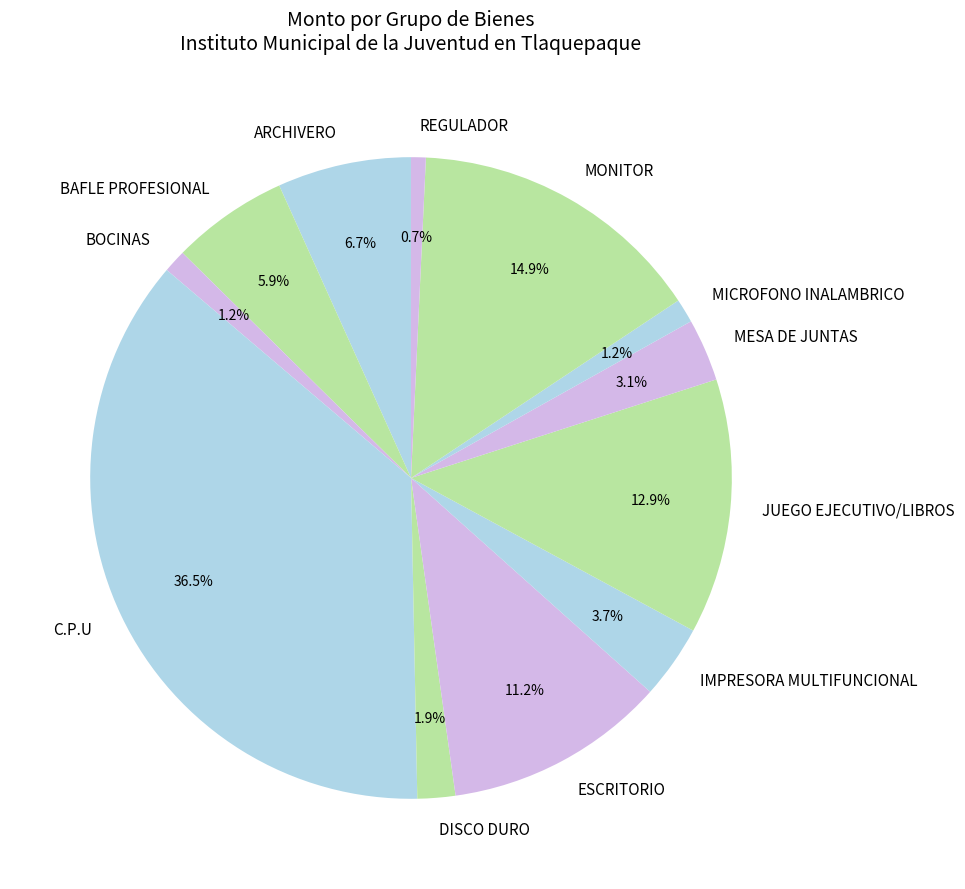

Which slice is the largest?

C.P.U